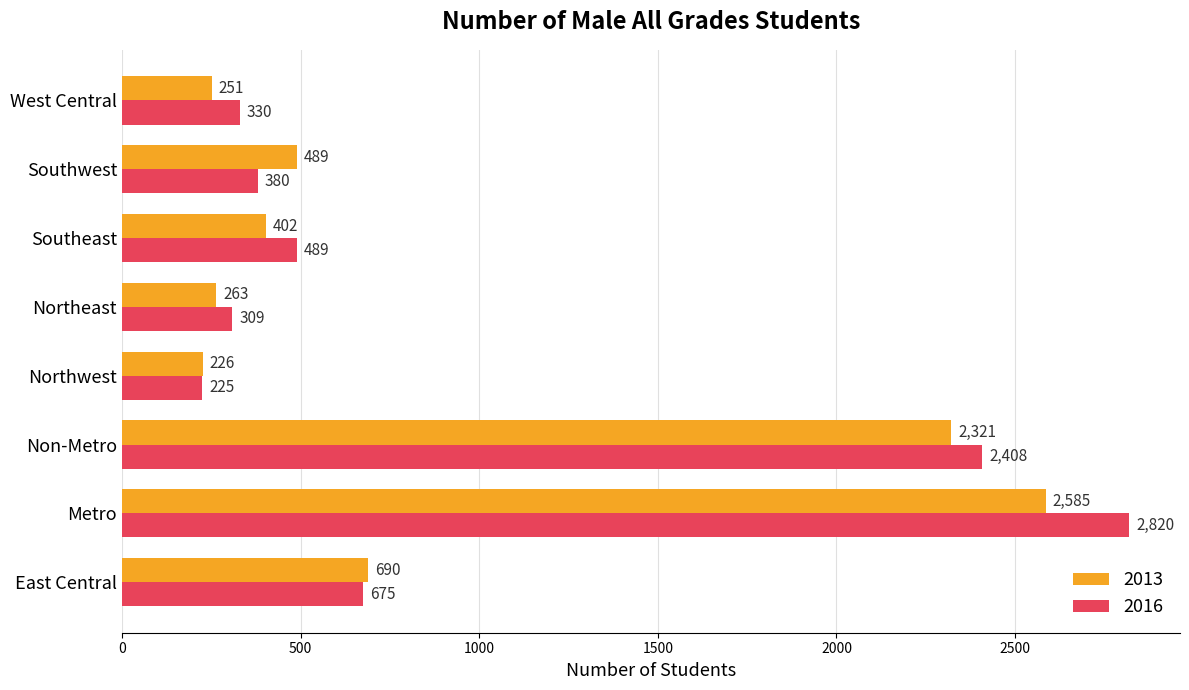

The value of 2016 at Northeast is 83. True or false?

False